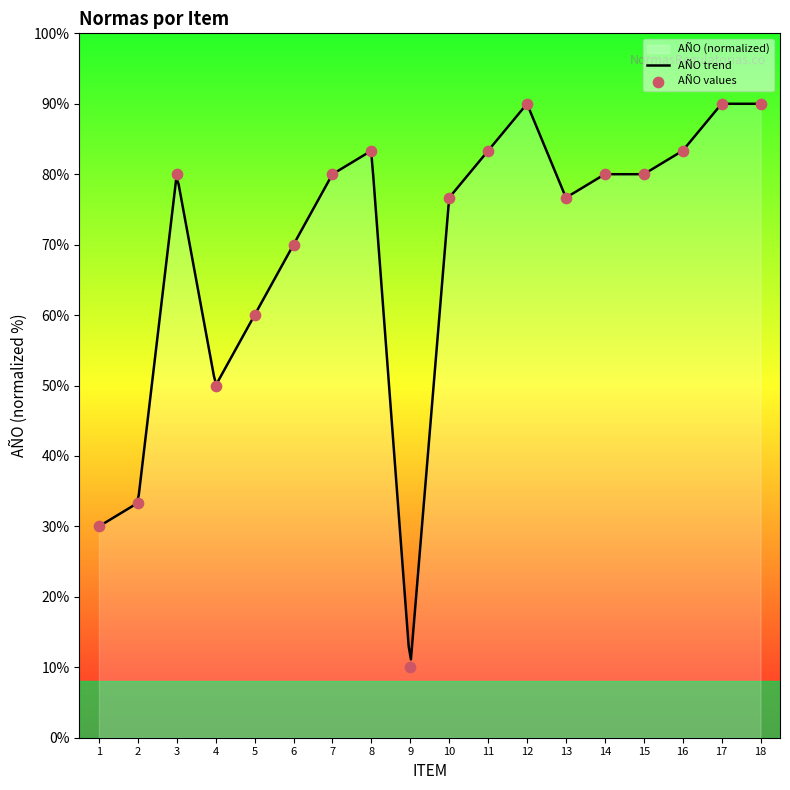

Approximately how many times larger is the value at 9 compared to 4?

0.2